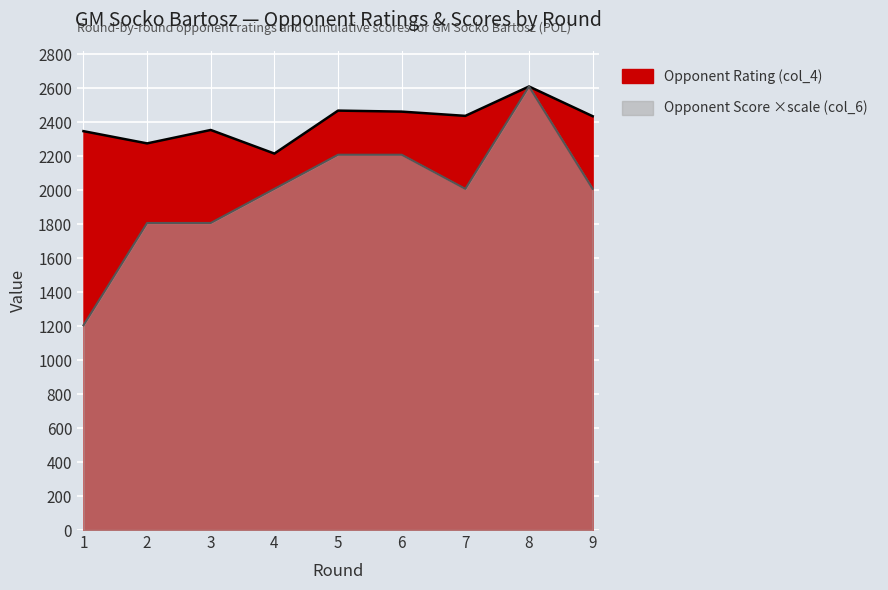

What is the difference between the maximum and second lowest values in the Opponent Rating (col_4) series?

335.0